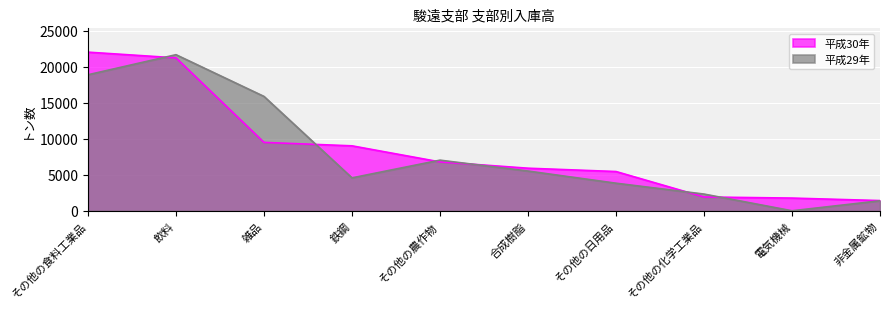

The value of 平成30年 at 飲料 is 21215. True or false?

True